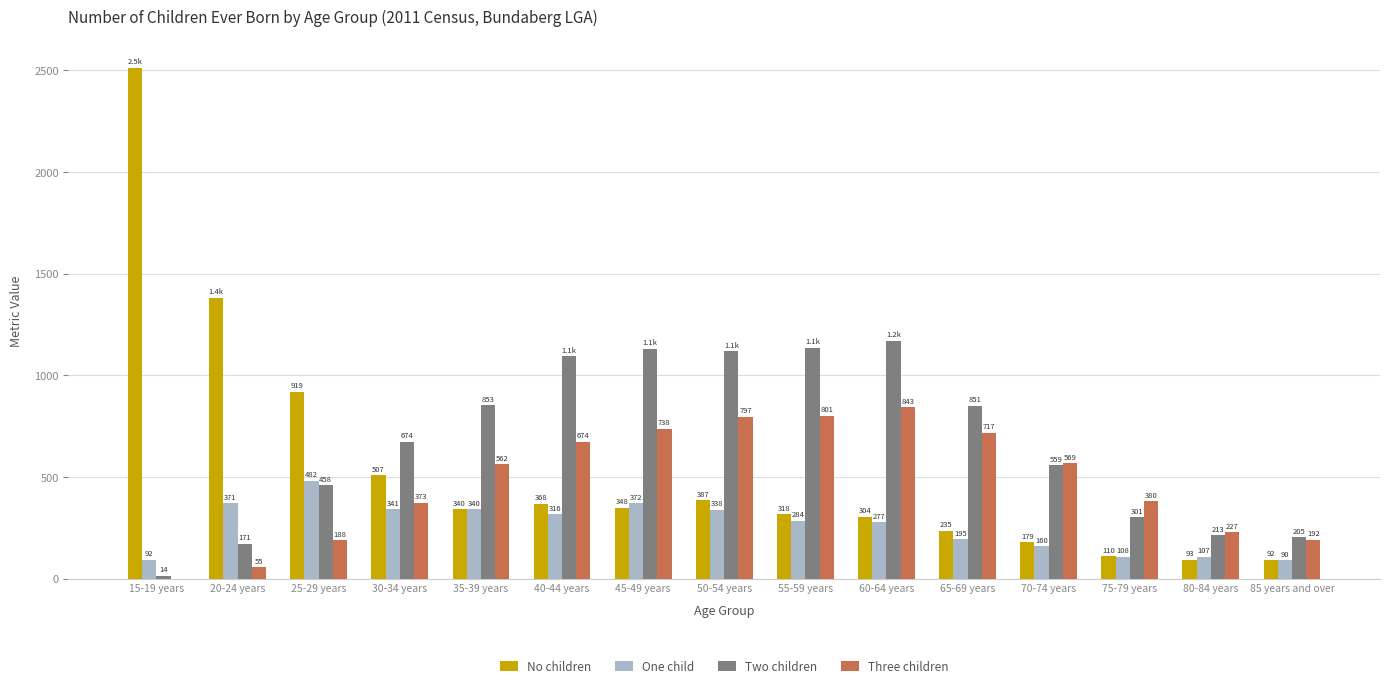

The Three children series shows 188 at 25-29 years. True or false?

True